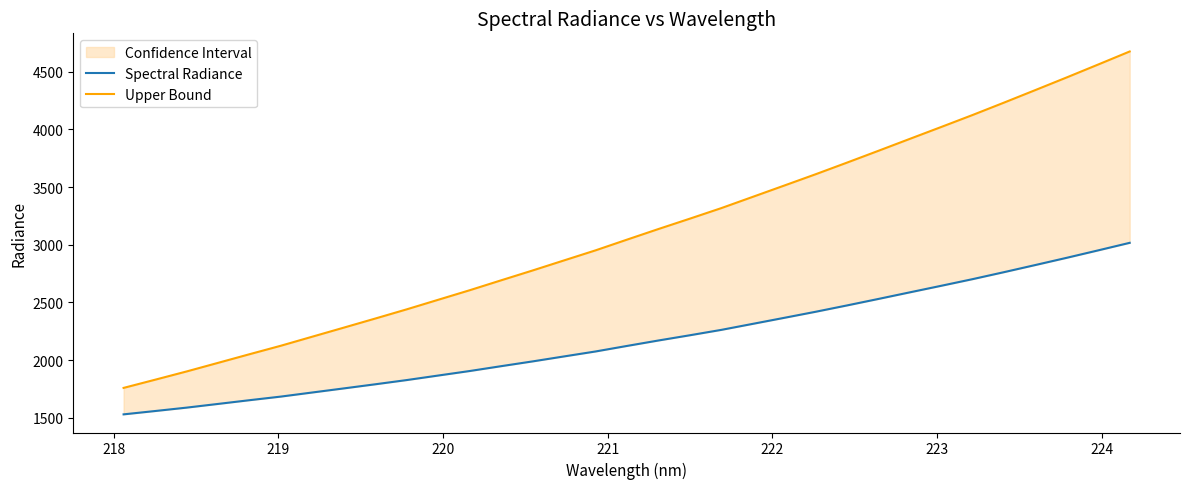

Does the chart have visible grid lines?

No